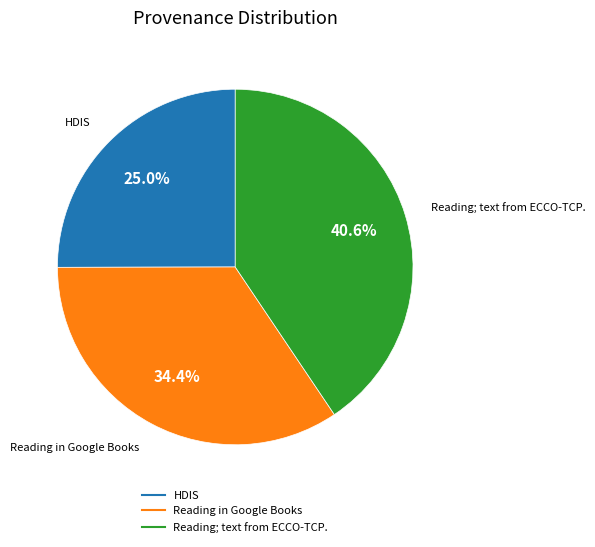

To the nearest percent, what is the combined percentage of Reading in Google Books and HDIS?

59%